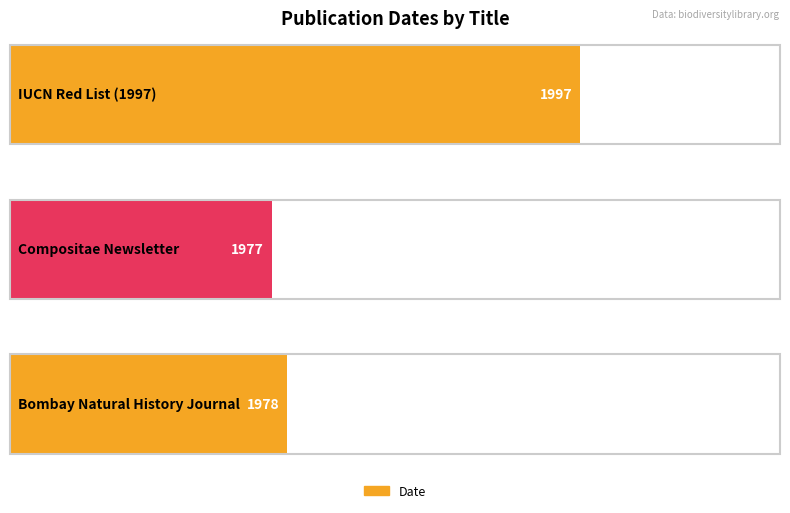

Reading left to right, list all the values displayed in this chart.

1997 IUCN red list of threatened plants=1997	Compositae newsletter=1977	The journal of the Bombay Natural History Society=1978